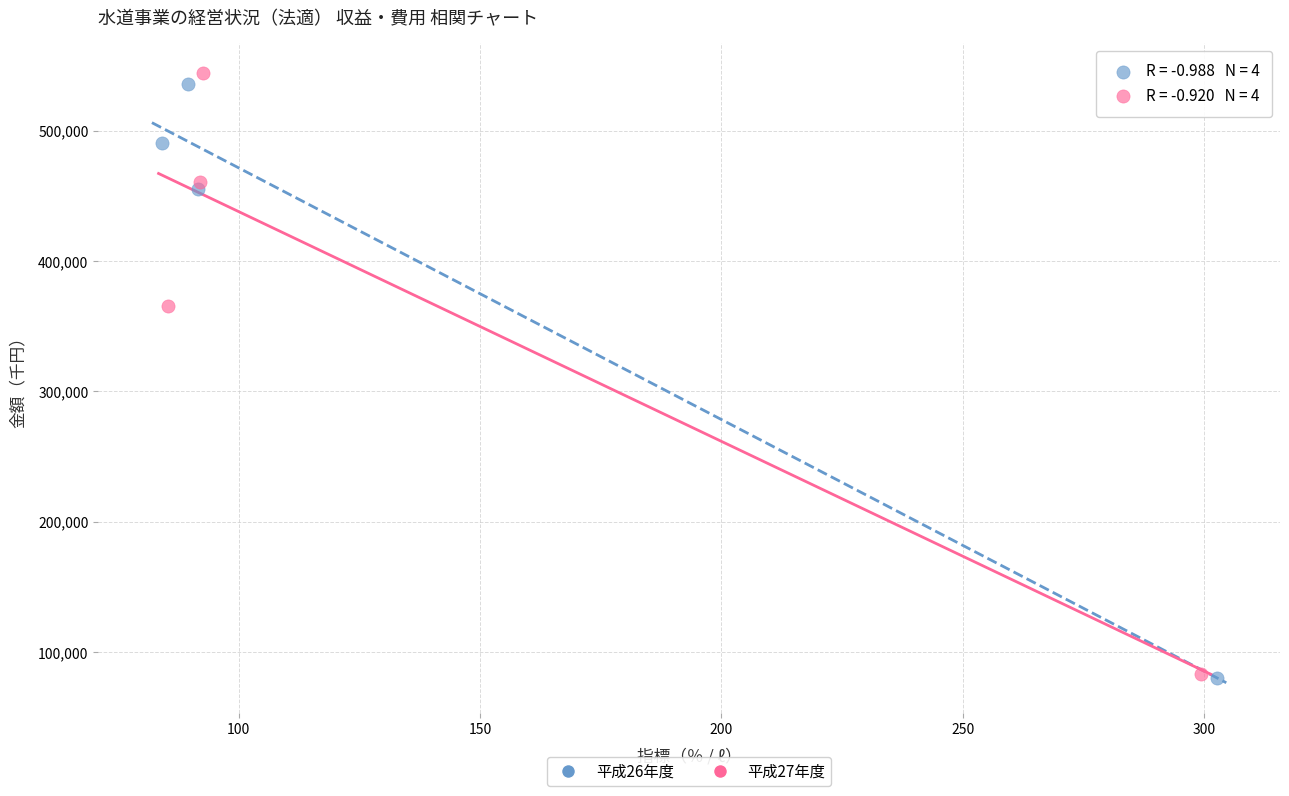

Which series has the largest Y range (max minus min)?

平成27年度